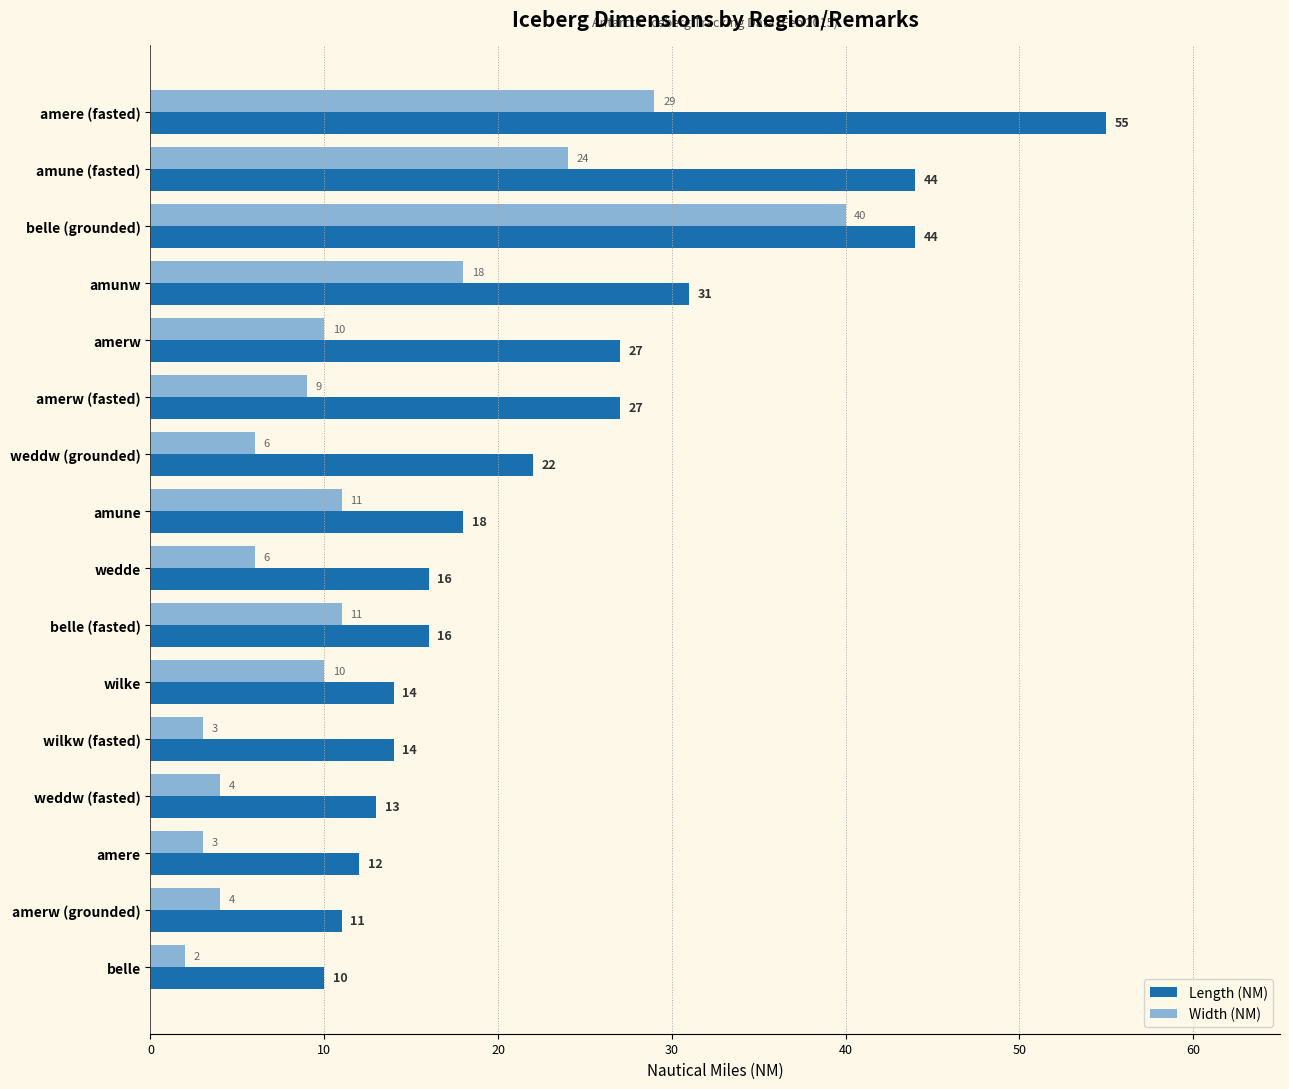

Which series has the widest spread of values?

Length (NM)